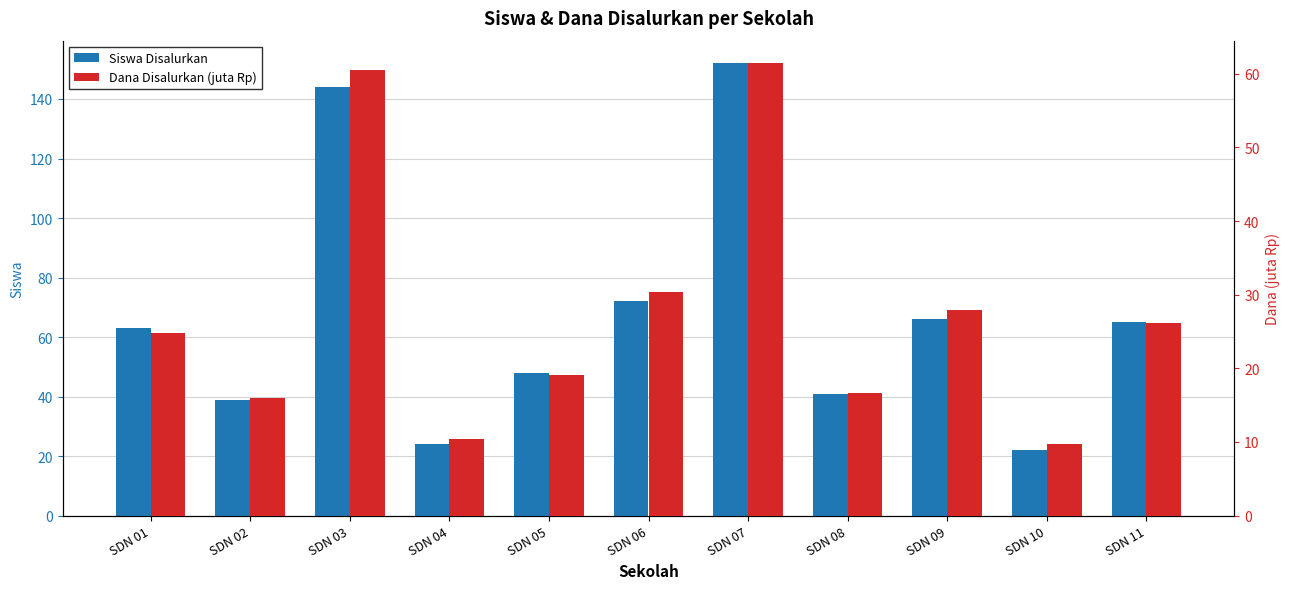

List the series in order of their peak value, lowest first.

Dana Disalurkan (juta Rp), Siswa Disalurkan